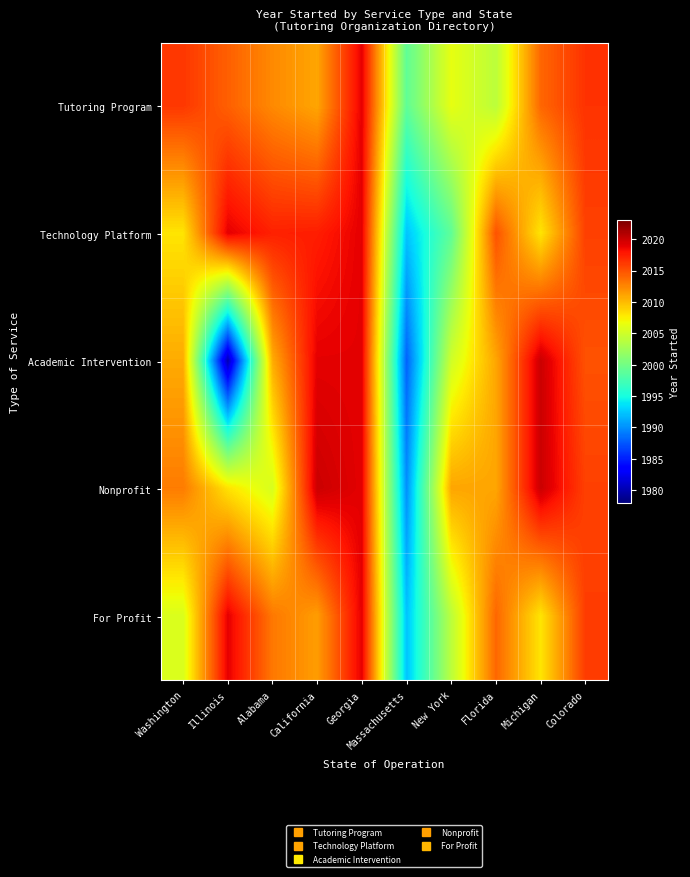

Reading left to right, list all the values displayed in this chart.

Tutoring Program: Washington=2016.2	Illinois=2014.3	Alabama=2012.3	California=2011.0	Georgia=2019.0	Massachusetts=1999.0	New York=2006.3	Florida=2004.0	Michigan=2014.0	Colorado=2016.5
Technology Platform: Washington=2008.0	Illinois=2019.0	Alabama=2017.3	California=2017.5	Georgia=2019.0	Massachusetts=1992.3	New York=1999.0	Florida=2015.0	Michigan=2008.0	Colorado=2015.8
Academic Intervention: Washington=2010.7	Illinois=1980.0	Alabama=2010.7	California=2019.0	Georgia=2019.0	Massachusetts=1988.0	New York=2005.1	Florida=2011.0	Michigan=2020.0	Colorado=2015.0
Nonprofit: Washington=2013.0	Illinois=2008.1	Alabama=2005.5	California=2020.0	Georgia=2019.0	Massachusetts=1990.0	New York=2011.0	Florida=2011.0	Michigan=2020.0	Colorado=2015.8
For Profit: Washington=2005.7	Illinois=2019.0	Alabama=2013.2	California=2011.4	Georgia=2019.0	Massachusetts=1992.3	New York=2004.0	Florida=2014.0	Michigan=2008.0	Colorado=2016.0